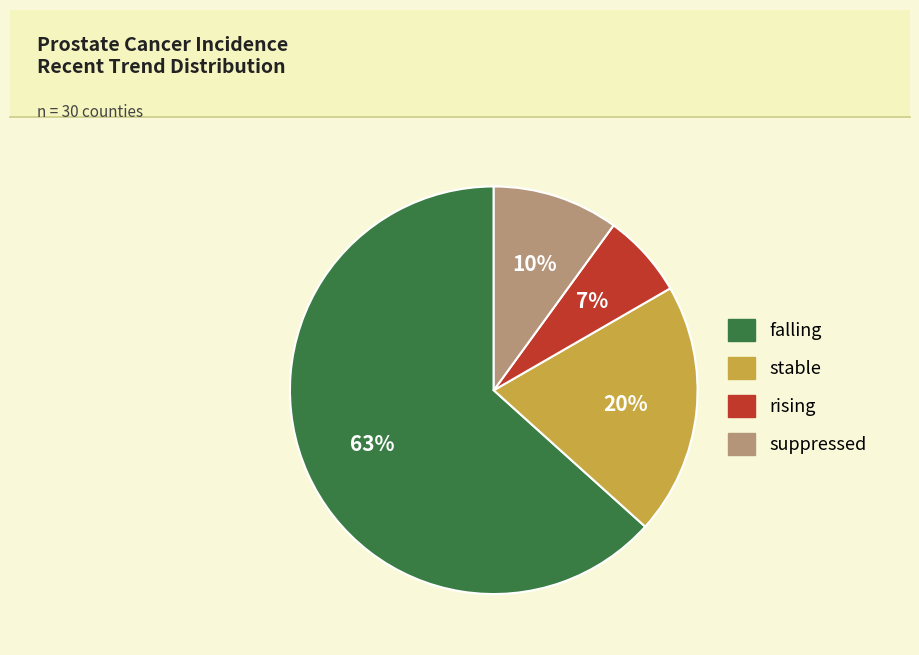

To the nearest percent, what is the difference between the stable and suppressed slice percentages?

10%